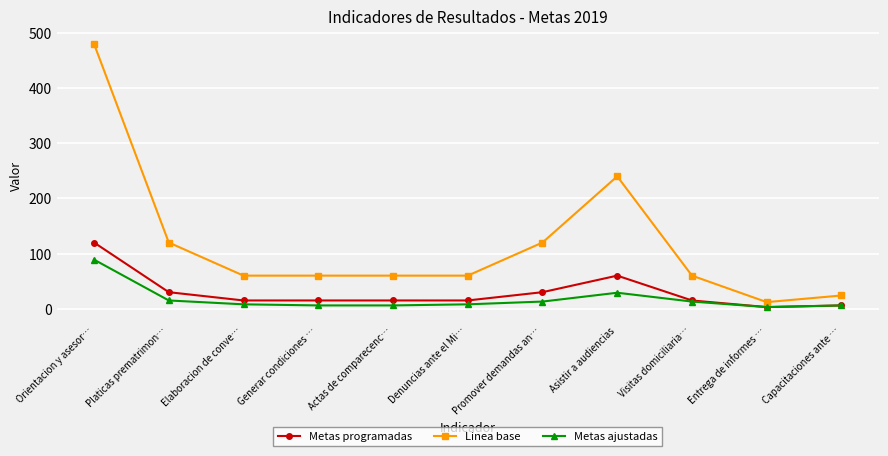

How many lines are shown in the chart?

3